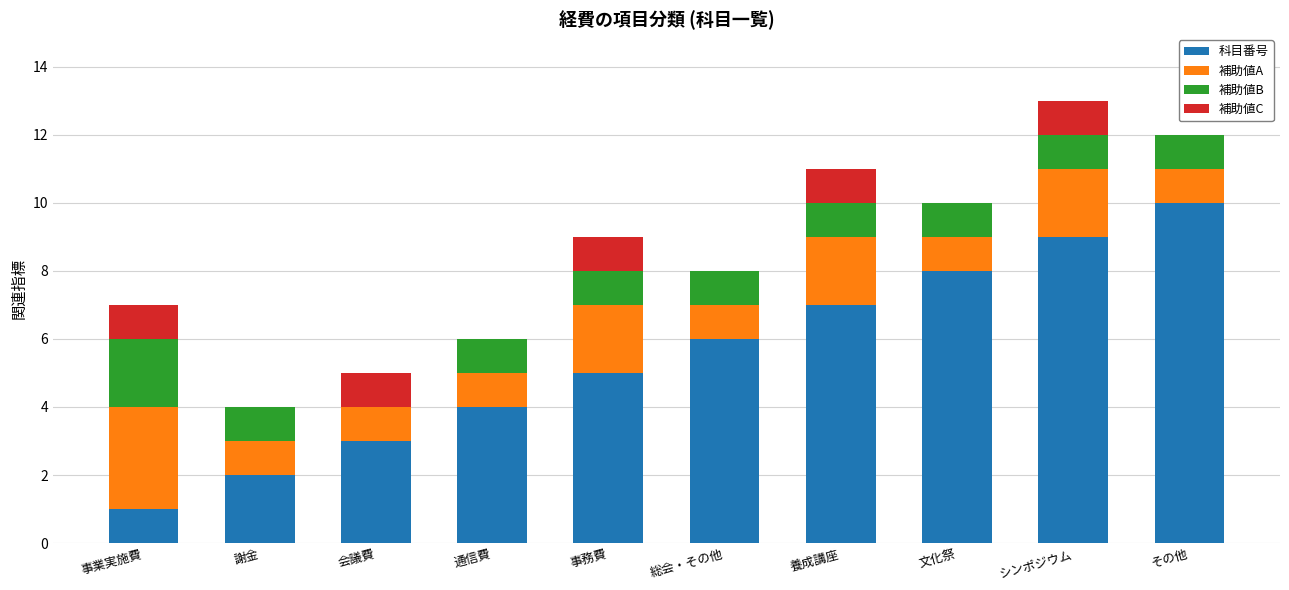

What is the total value across all series at その他?

12